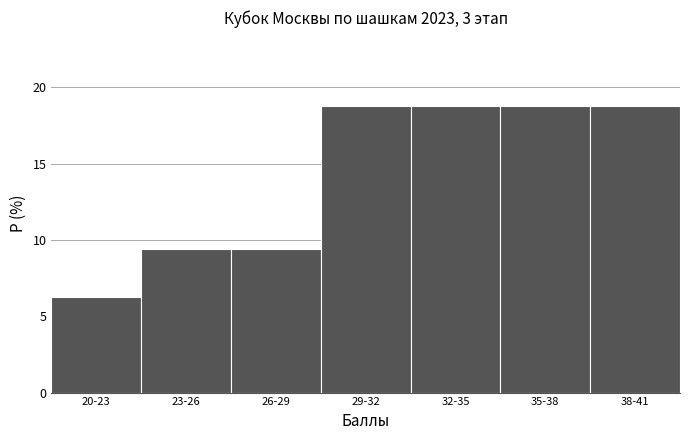

Which has a higher value, 29-32 or 23-26?

29-32